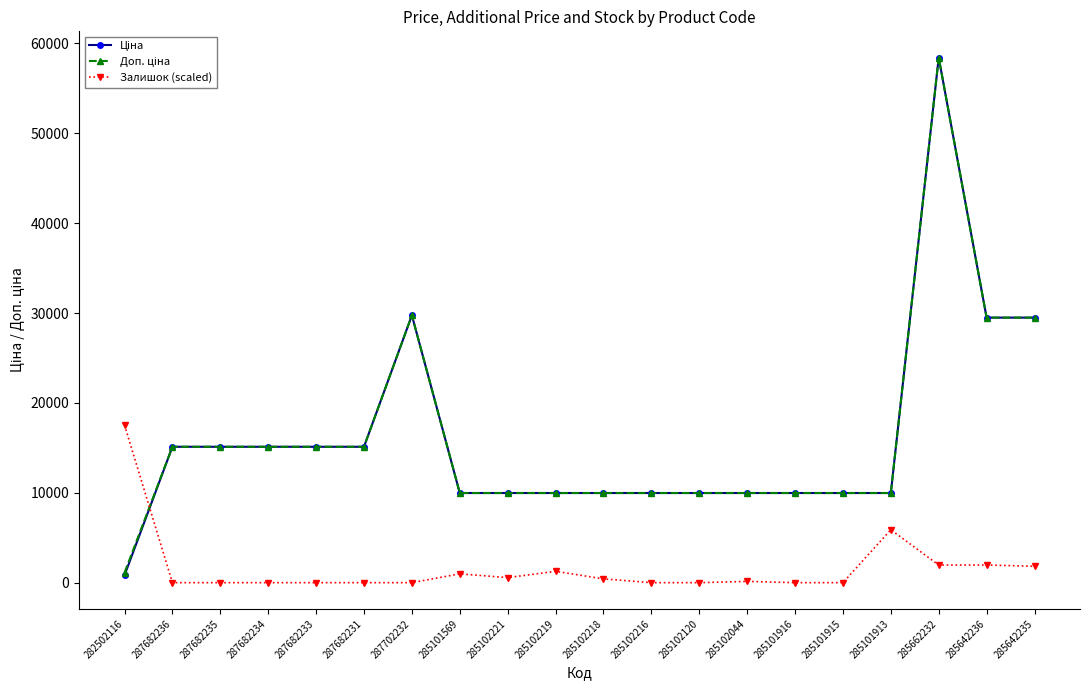

What is the maximum value shown in the chart?

58426.5